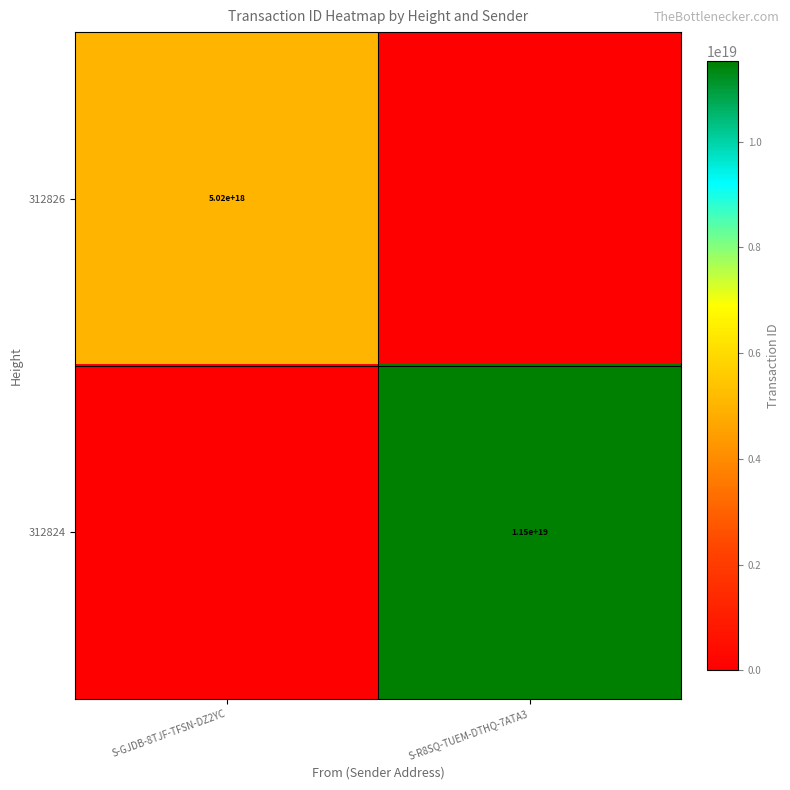

The value of 312824 at S-R8SQ-TUEM-DTHQ-7ATA3 is 2331739615168918528. True or false?

False